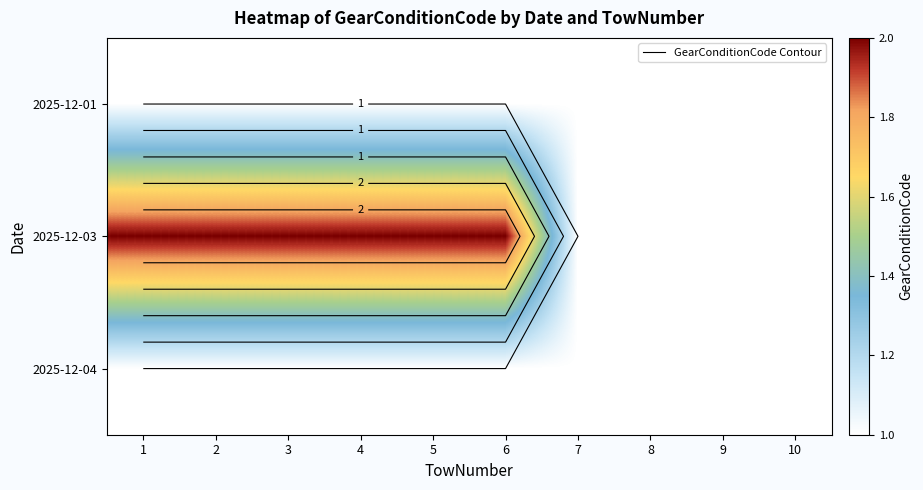

At which category is the sum across all series the highest?

1